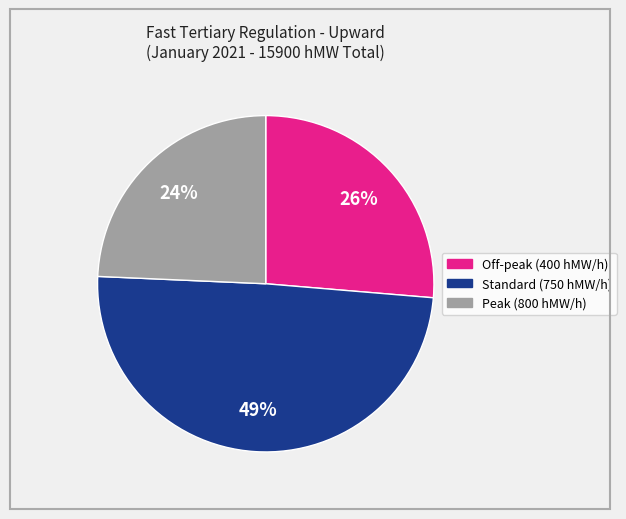

To the nearest percent, what is the difference between the largest and smallest slice percentages?

25%